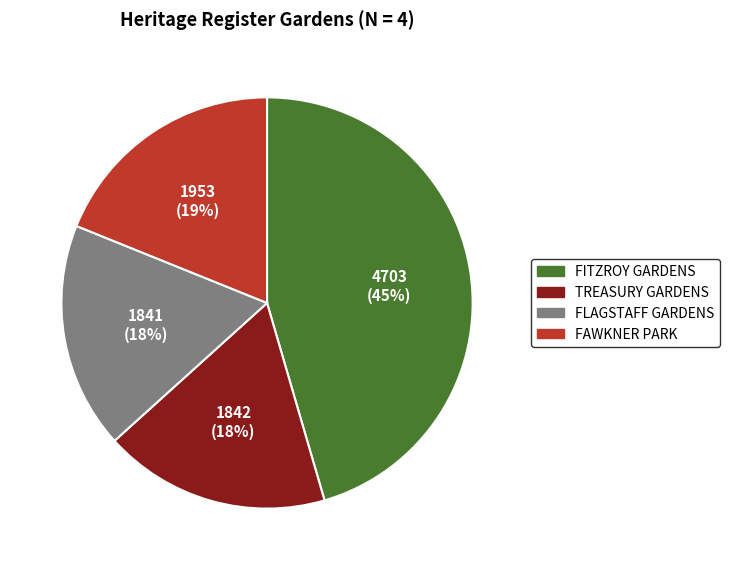

Is the sum of TREASURY GARDENS and FLAGSTAFF GARDENS greater than half?

No